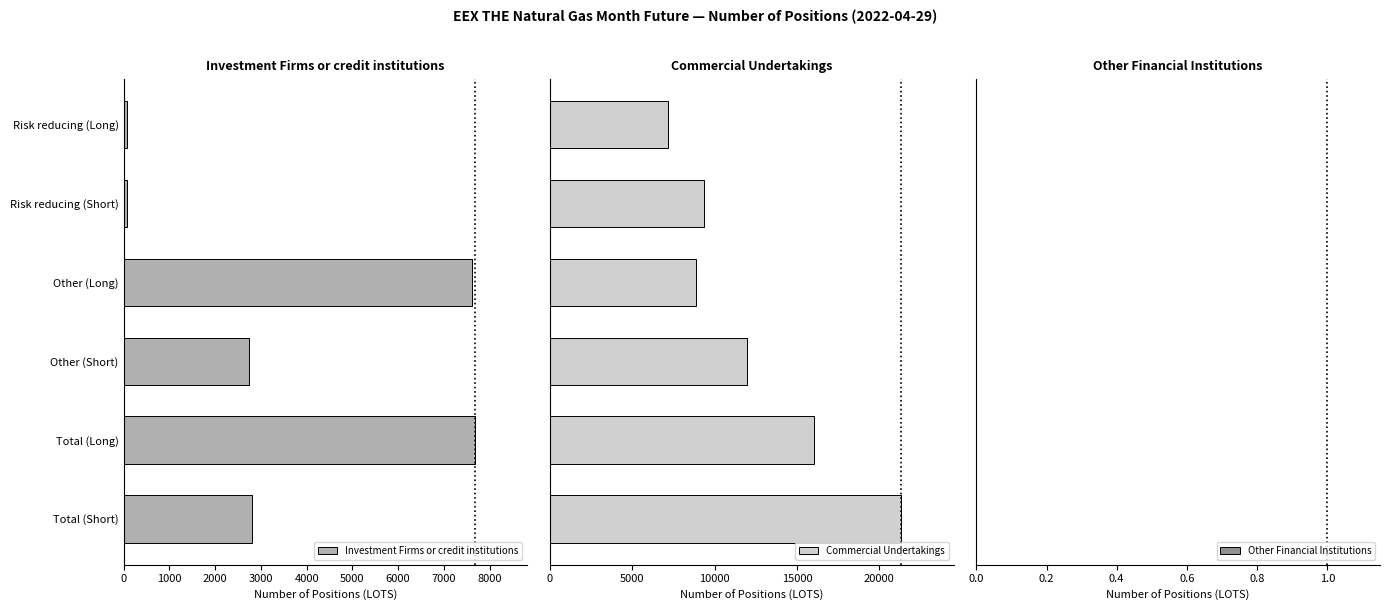

The Investment Firms or credit institutions series shows 10295 at Total (Long). True or false?

False